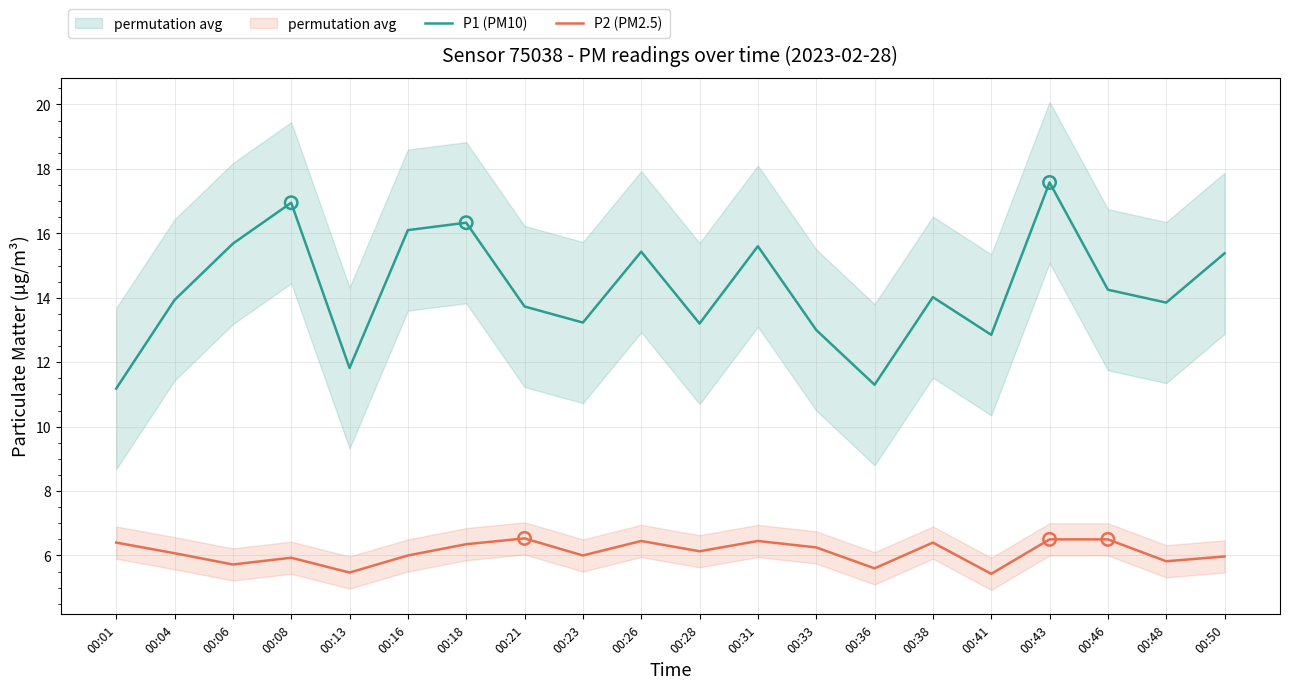

What are all the series names shown in the legend?

P1 (PM10), P2 (PM2.5)